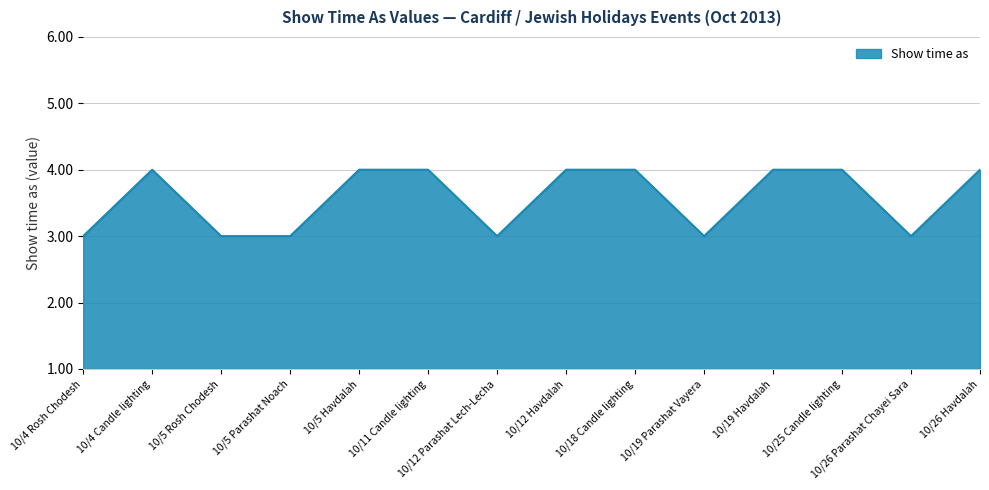

What position from the left is 10/25 Candle lighting?

12